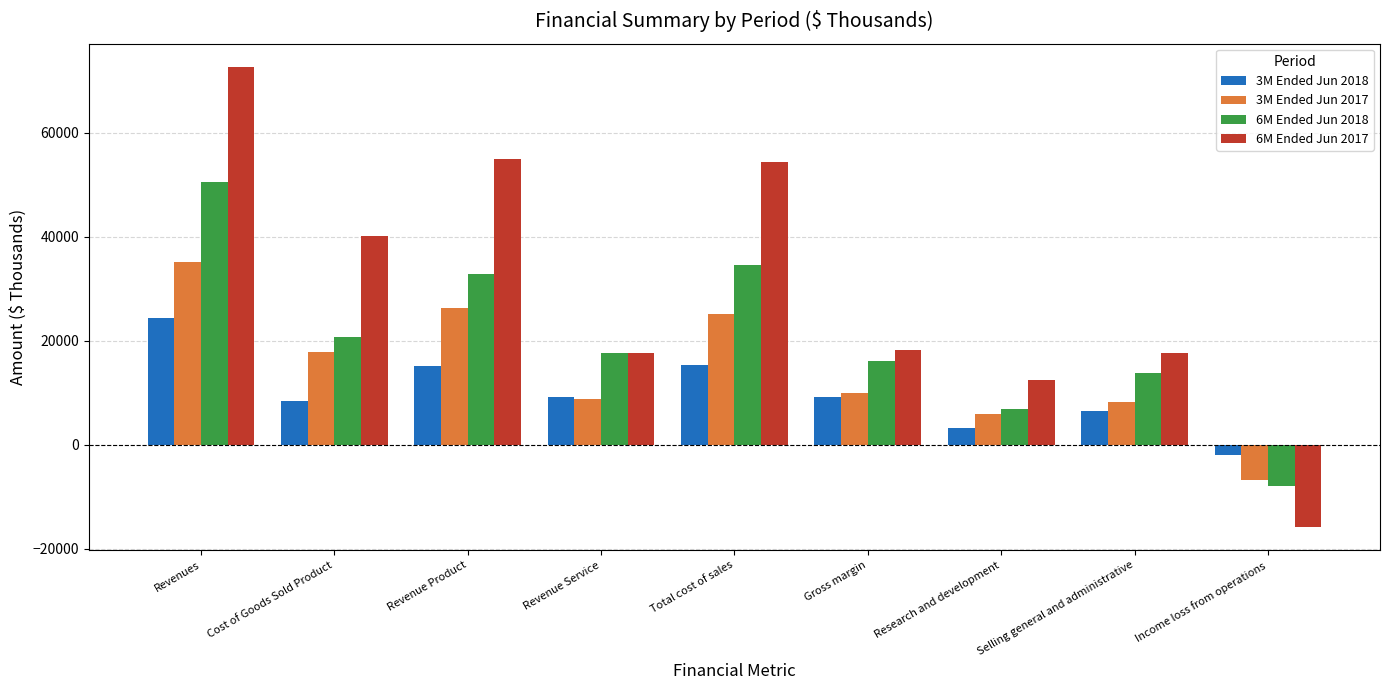

Which series has the widest spread of values?

6M Ended Jun 2017